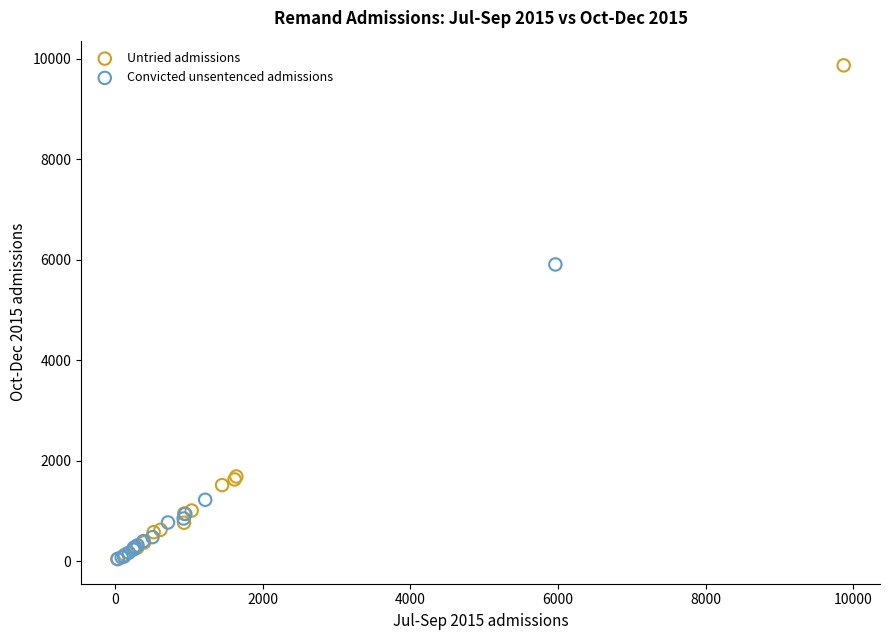

Which series has the largest Y range (max minus min)?

Untried admissions